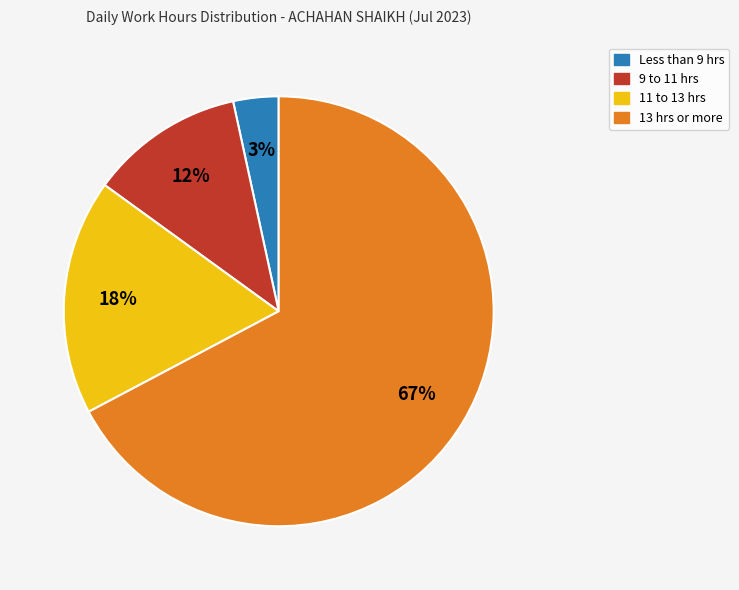

Do 11 to 13 hrs and 13 hrs or more together represent more than half of the pie?

Yes